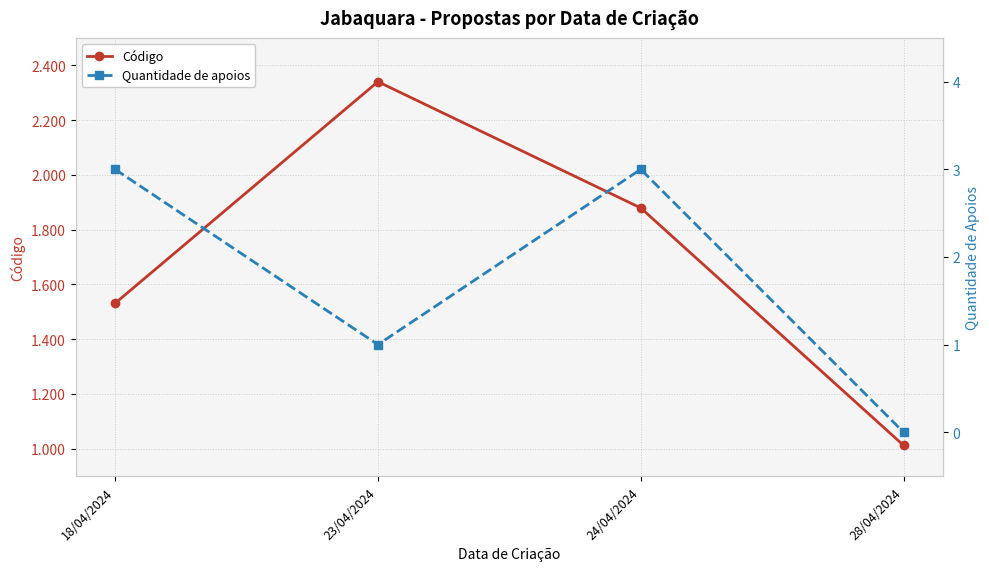

What is the approximate value of Código at 28/04/2024, to the nearest 50?

1000